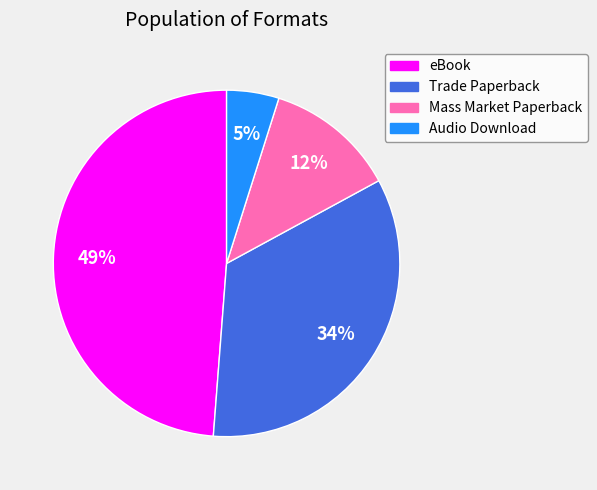

Which has a higher value, eBook or Audio Download?

eBook